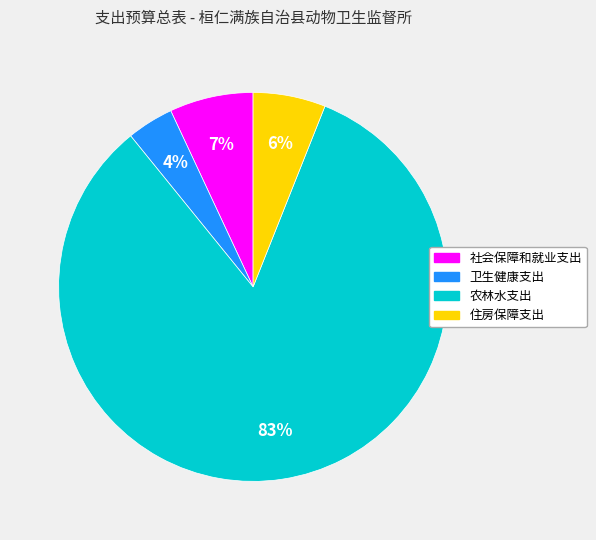

What is the smallest slice in the pie chart?

卫生健康支出